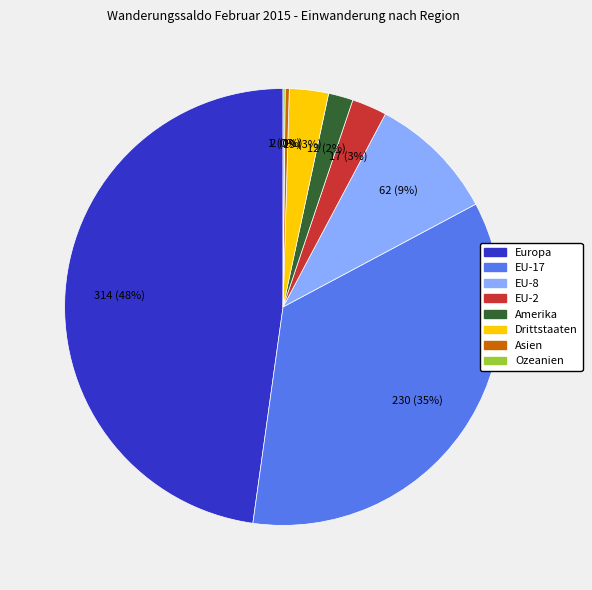

To the nearest percent, what is the difference between the largest and smallest slice percentages?

48%